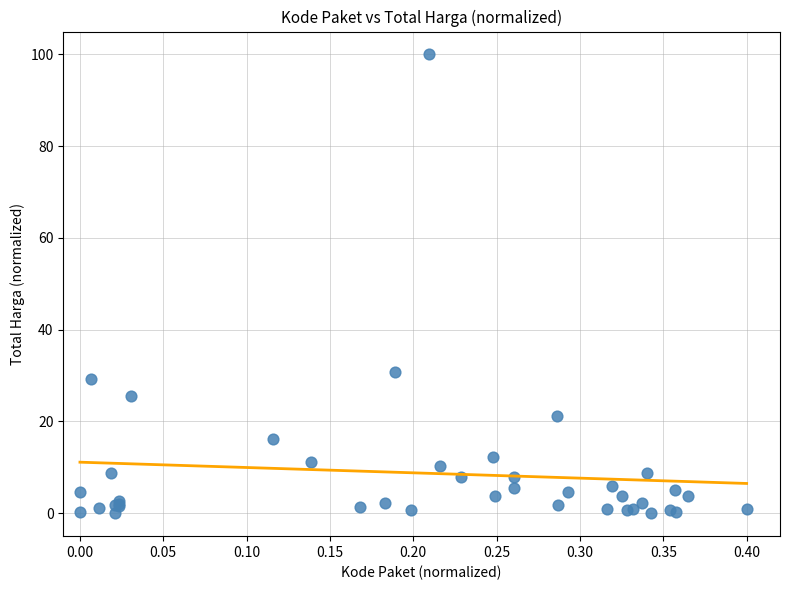

What Y value in the scatter plot is closest to 50?

30.8